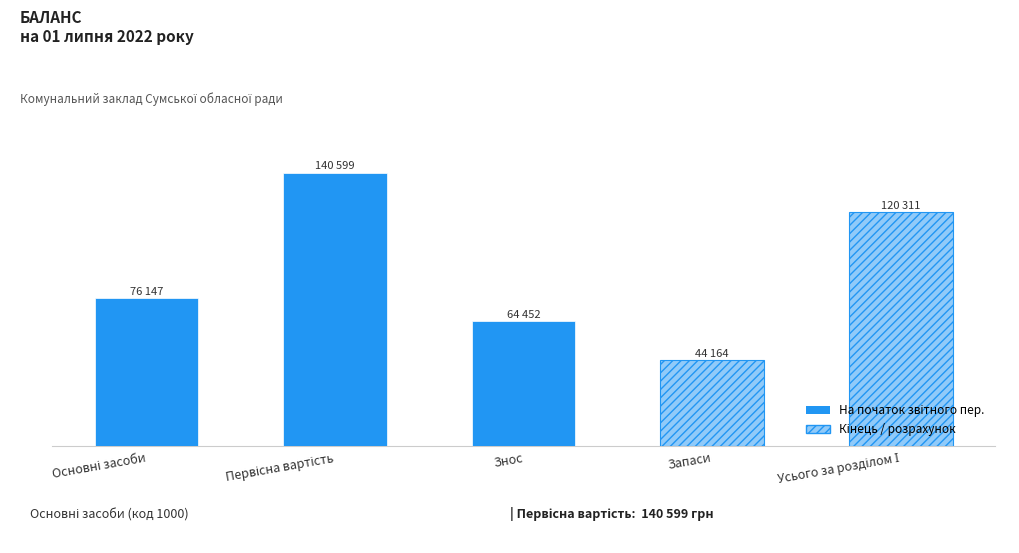

Where is the data nearest to the value 92381?

Основні засоби